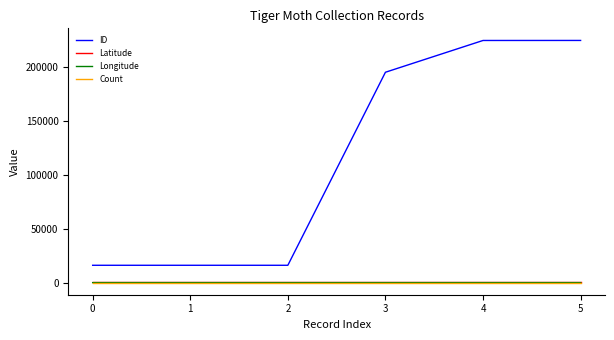

Which series has the largest total across all categories?

ID